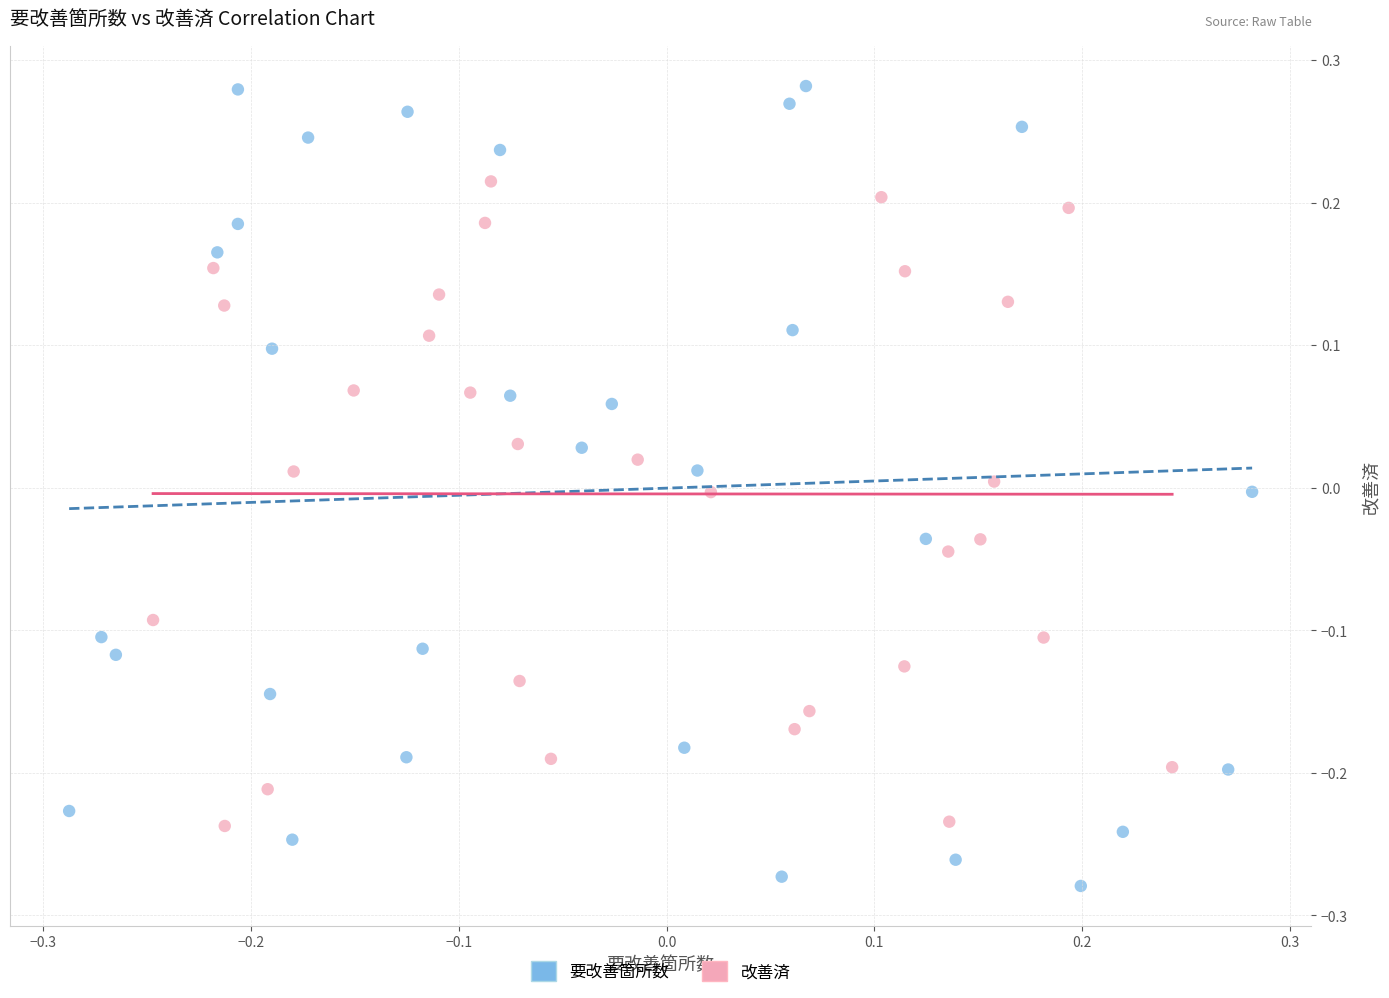

Which series reaches the maximum Y coordinate?

要改善箇所数